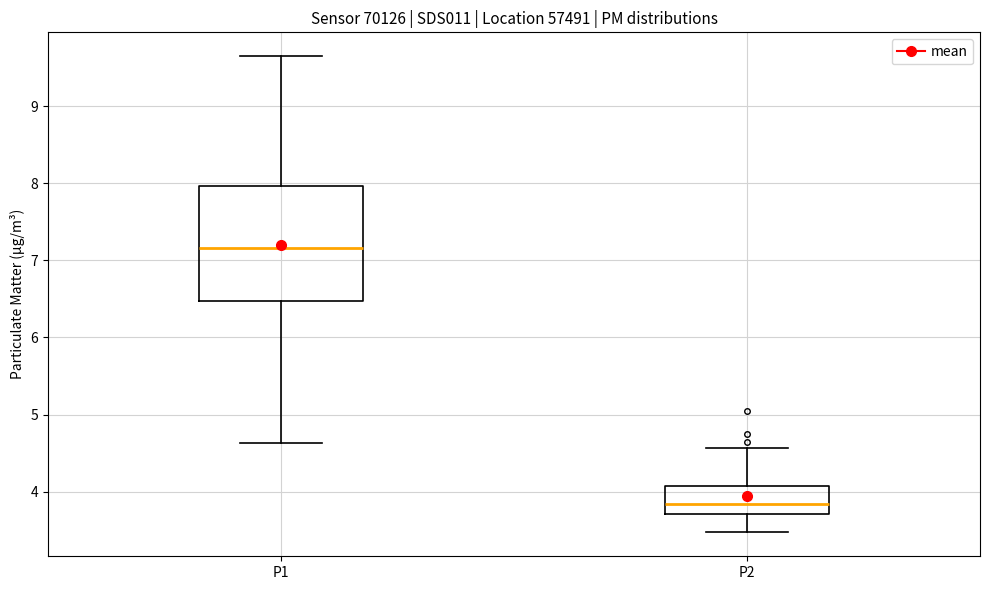

Reading left to right, read every box against the y-axis: the position of its median line, the range the box covers, and the ends of its whiskers. The values are not printed on the chart, so give them approximately, as read against the axis.

P1: median 7.2, box 6.5 to 8.0, whiskers 4.6 to 9.7
P2: median 3.8, box 3.7 to 4.1, whiskers 3.5 to 4.6